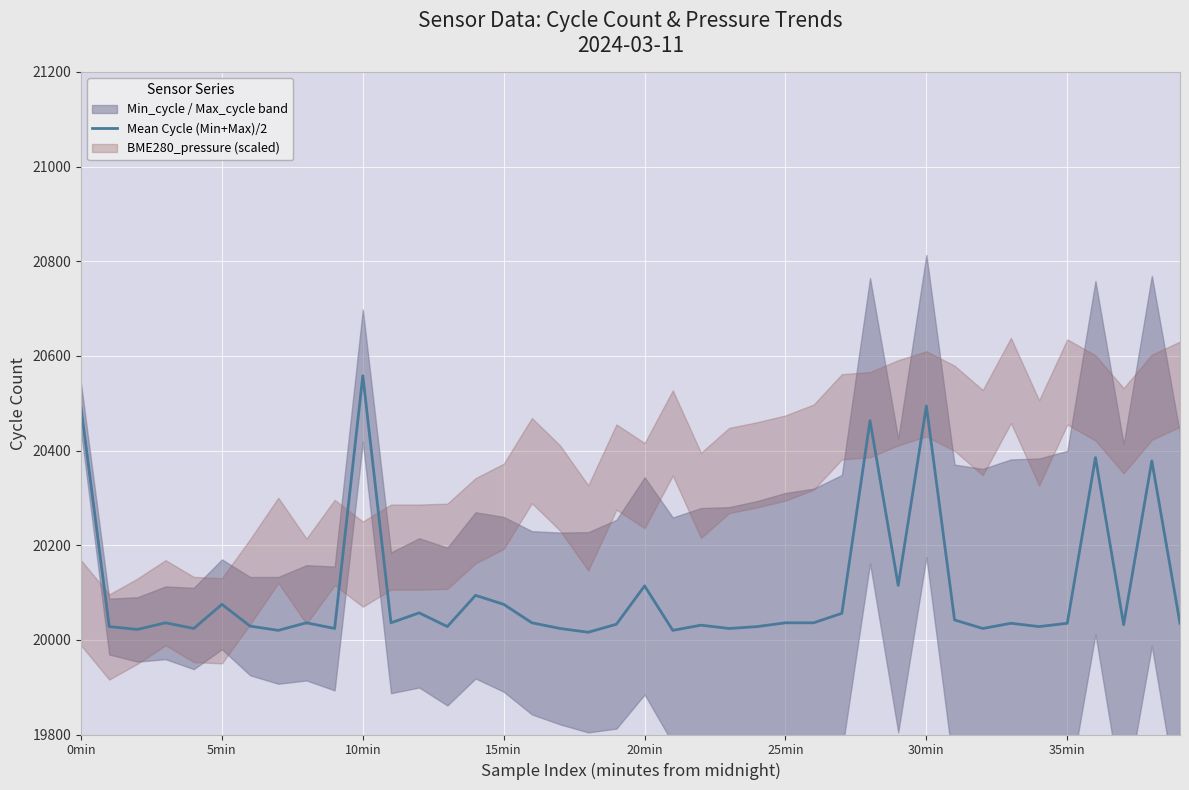

At which label does Mean Cycle (Min+Max)/2 reach its peak?

10min